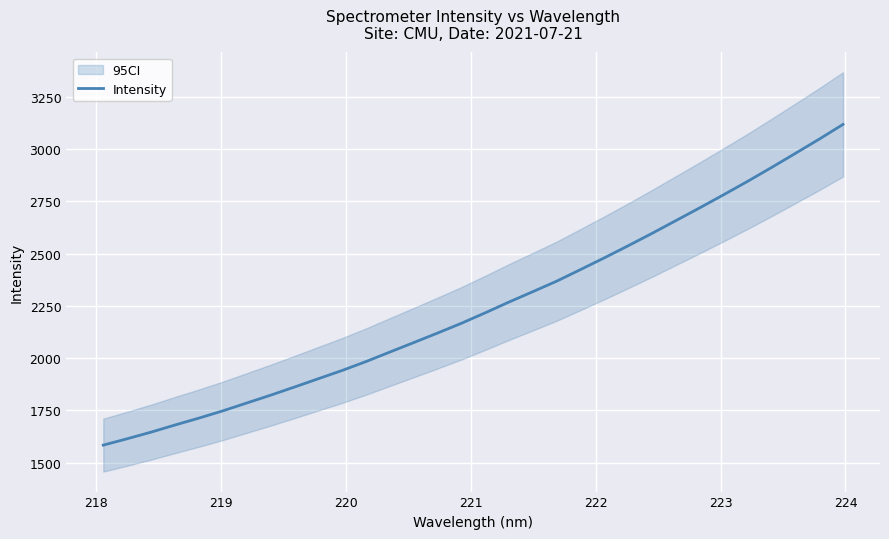

How many lines are shown in the chart?

1